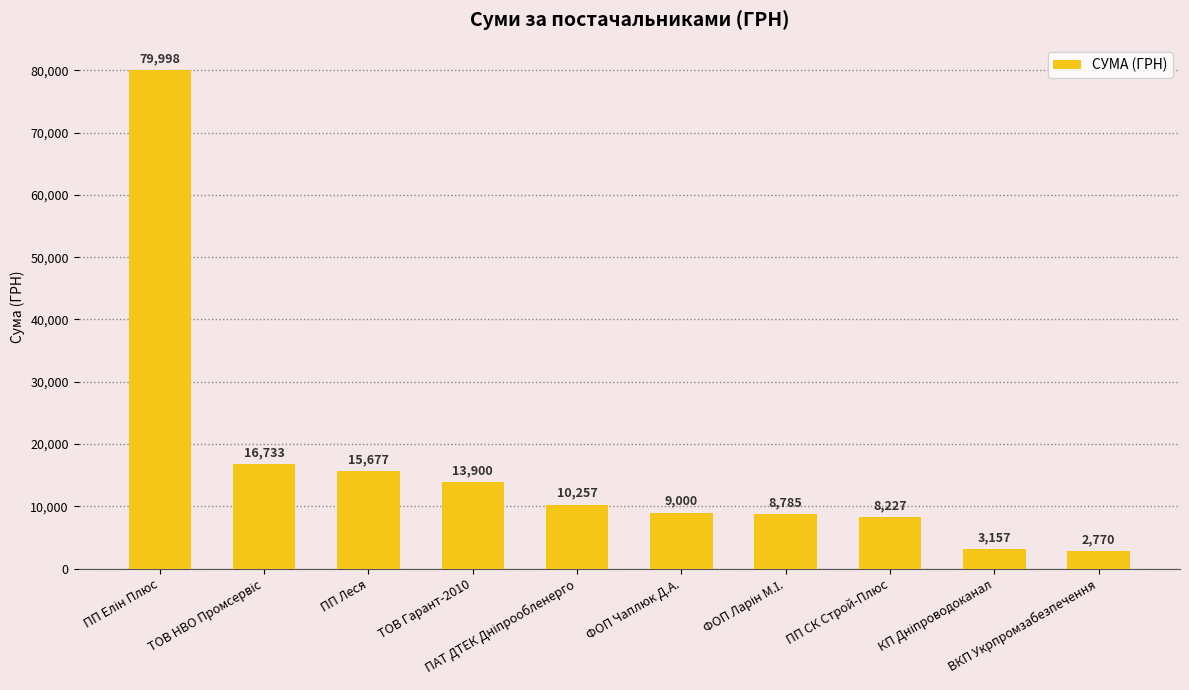

What is the value of the 2nd bar from the left?

16733.3